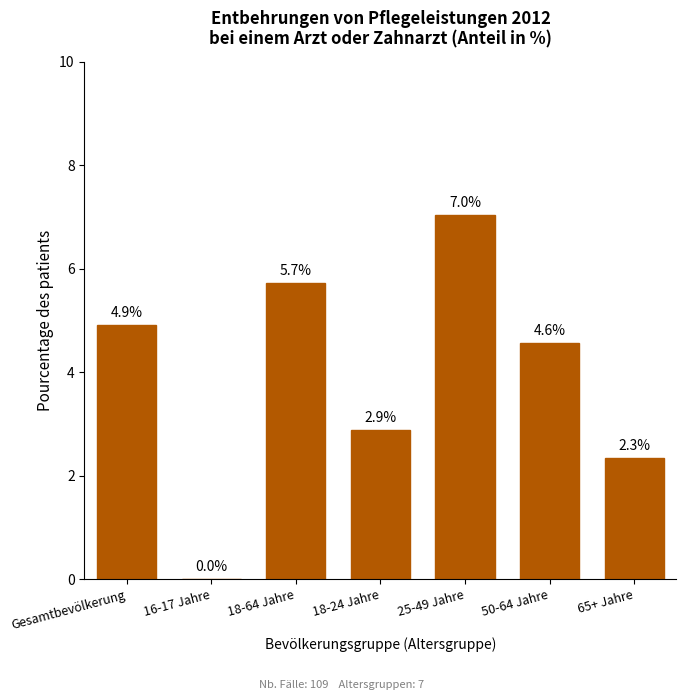

Reading left to right, extract all data points from this chart.

Gesamtbevölkerung=4.9	16-17 Jahre=0.0	18-64 Jahre=5.7	18-24 Jahre=2.9	25-49 Jahre=7.0	50-64 Jahre=4.6	65+ Jahre=2.3